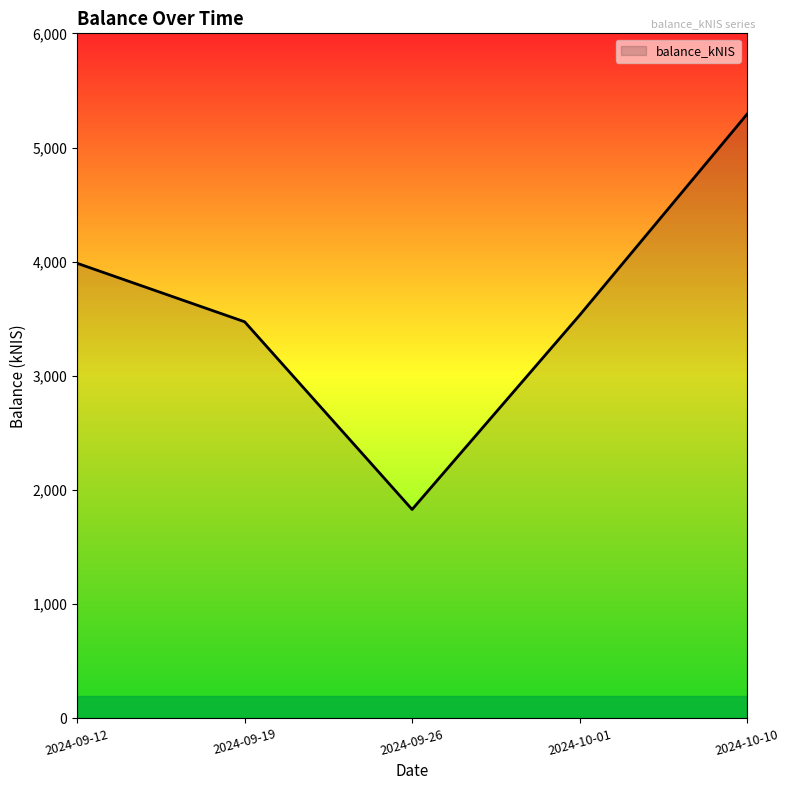

Is it true that the value at 2024-10-01 is 3530.8?

True